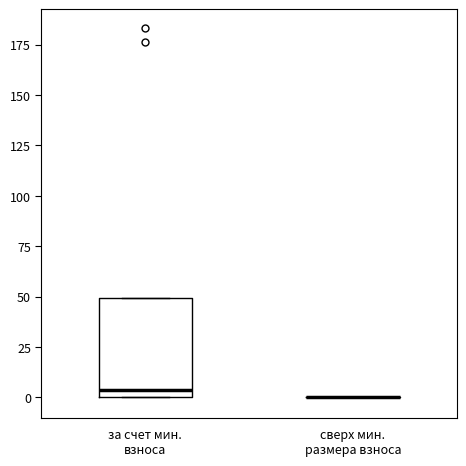

Which box is the tallest, from its lower edge to its upper edge?

за счет мин. взноса